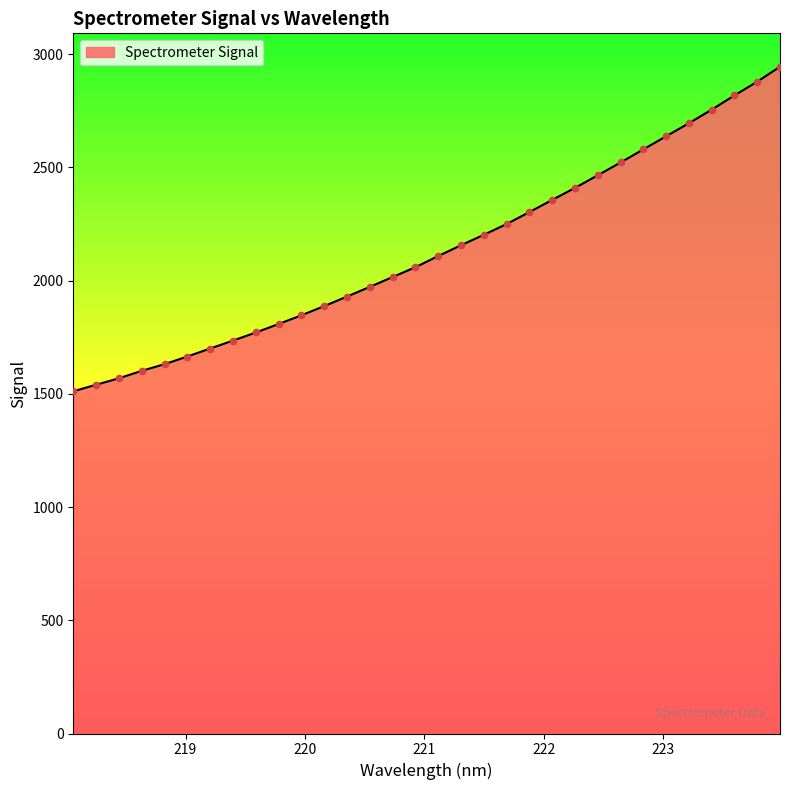

What is the difference between the maximum and minimum values?

1433.8